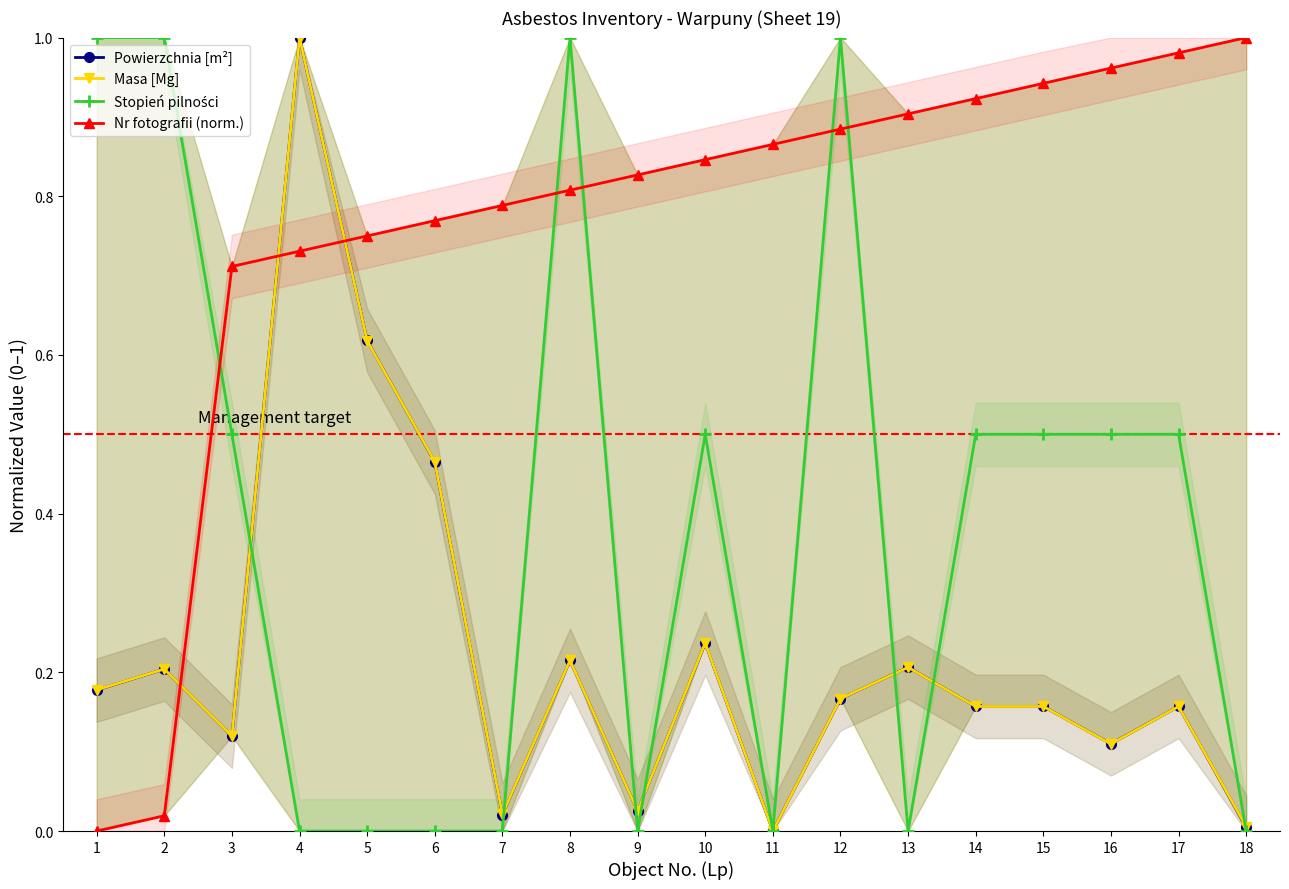

Where do Nr fotografii (norm.) and Stopień pilności first cross each other?

2 and 3